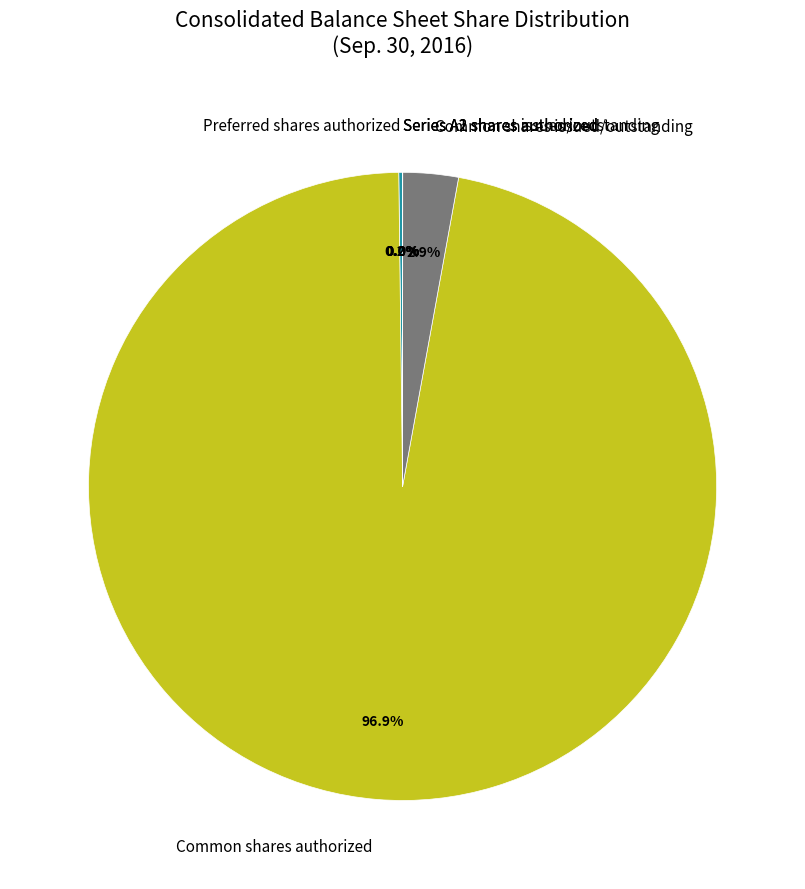

What portion of the pie excludes Common shares authorized?

3.1%